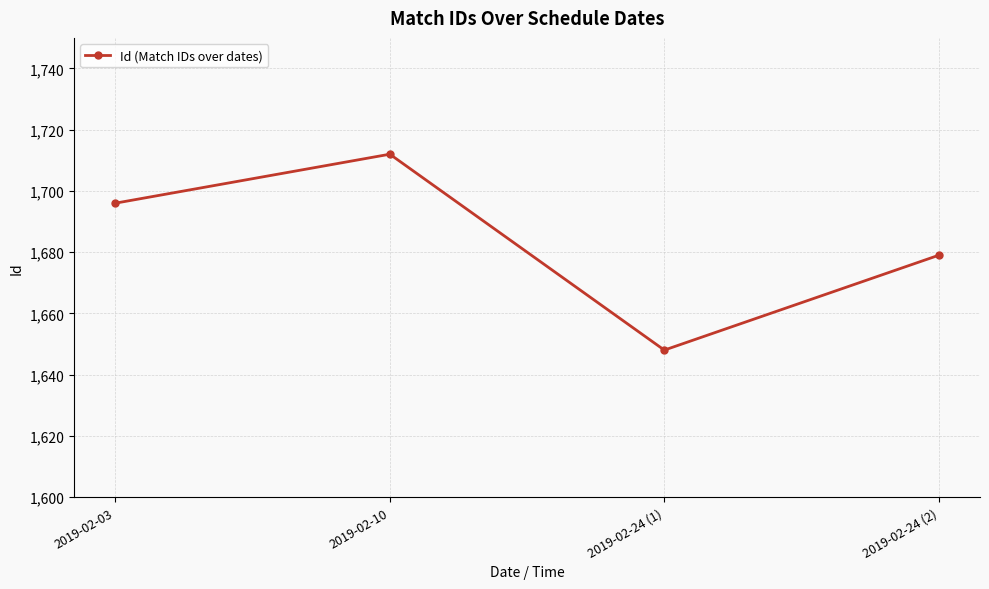

Reading left to right, list all the values displayed in this chart.

2019-02-03=1696	2019-02-10=1712	2019-02-24 (1)=1648	2019-02-24 (2)=1679